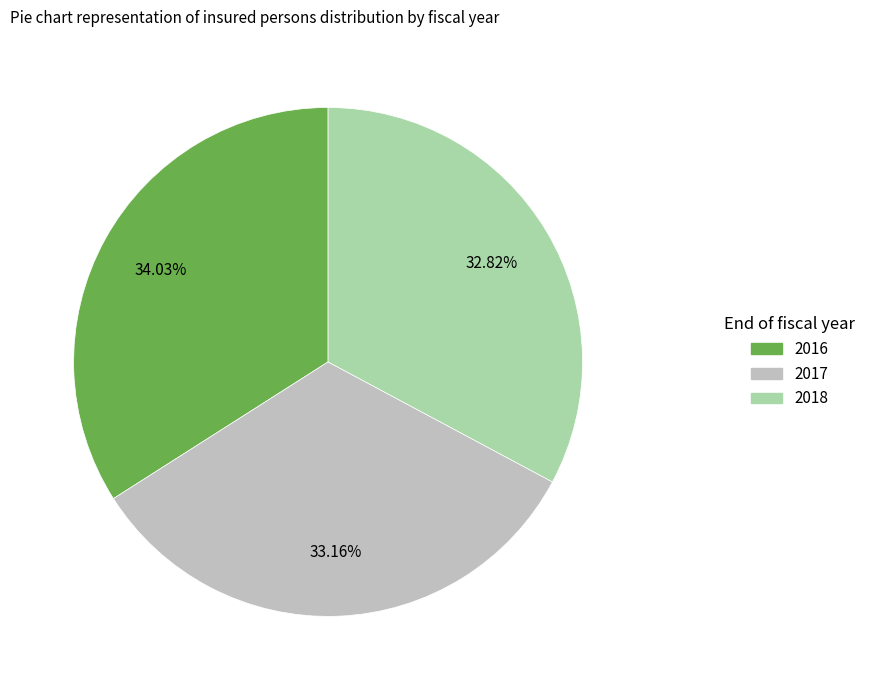

What is the ratio of the value at 2017 to the value at 2016?

1.0